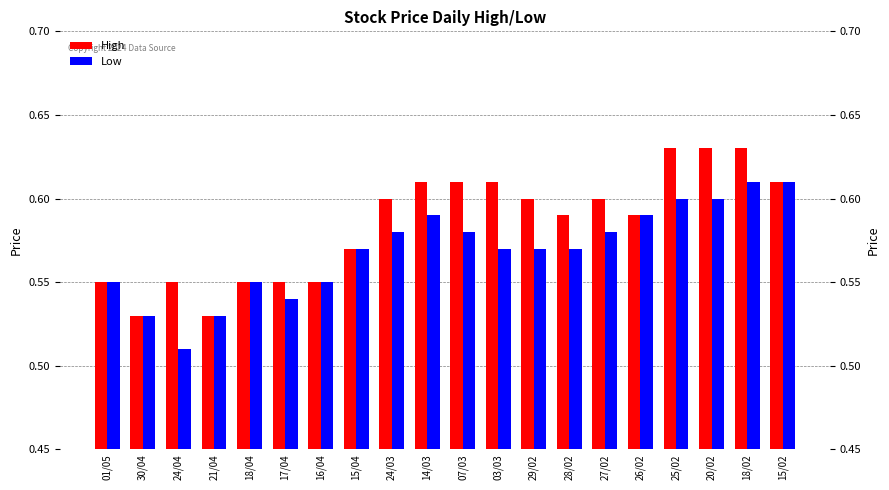

What position from the right is 17/04?

15